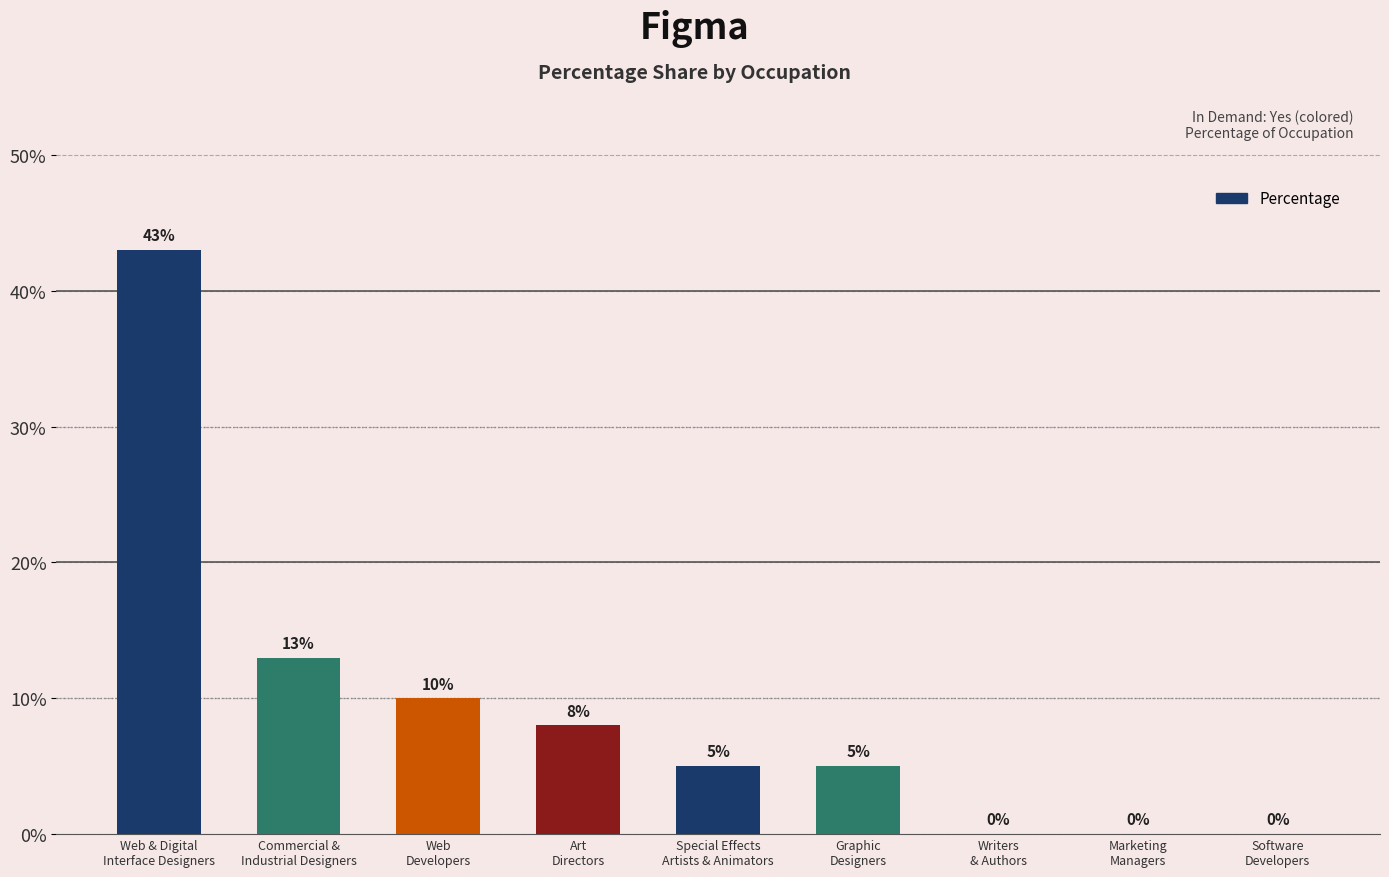

What is the sum of all values?

84